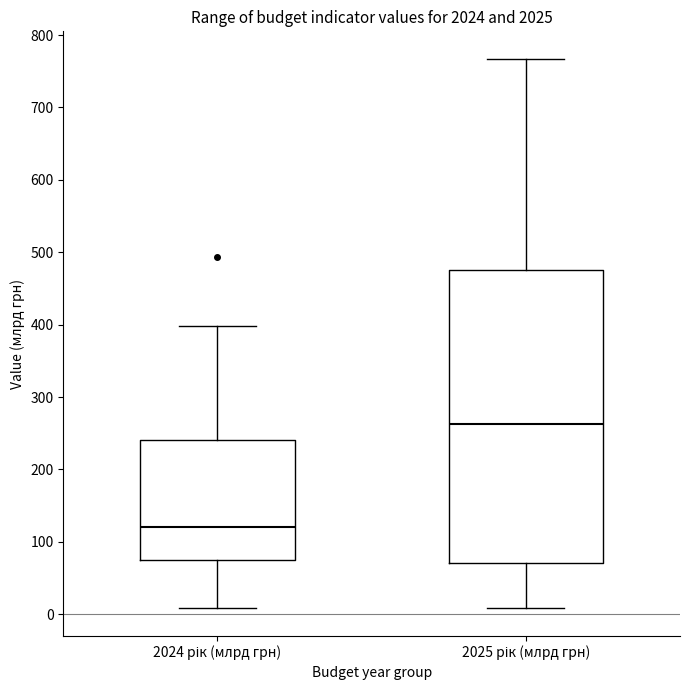

Reading left to right, read every box against the y-axis: the position of its median line, the range the box covers, and the ends of its whiskers. The values are not printed on the chart, so give them approximately, as read against the axis.

2024 рік (млрд грн): median 120, box 80 to 240, whiskers 10 to 400
2025 рік (млрд грн): median 260, box 70 to 480, whiskers 10 to 770